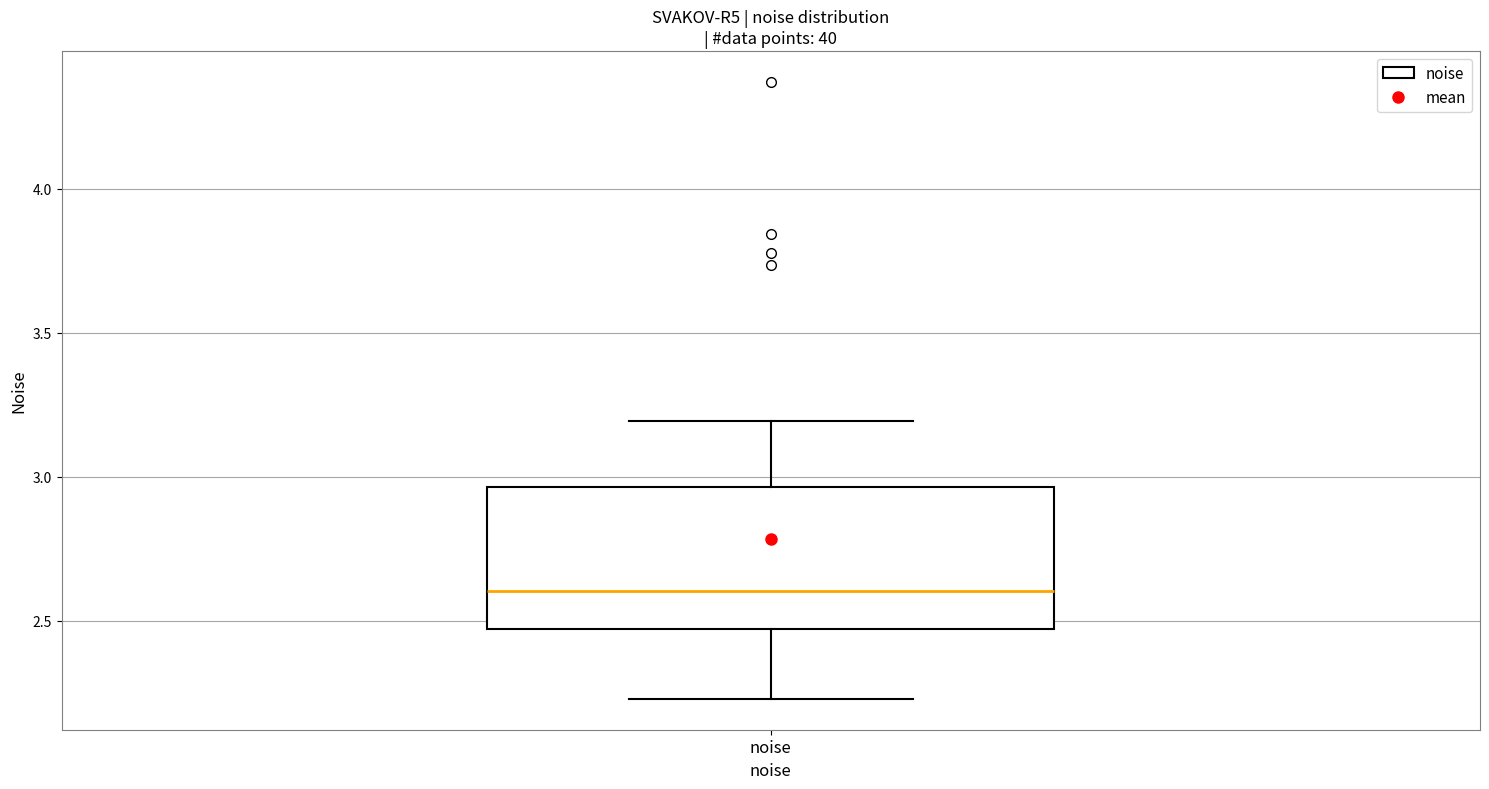

Where is the upper edge of the box for noise on the y-axis? The values are not printed on the chart, so give them approximately, as read against the axis.

2.95